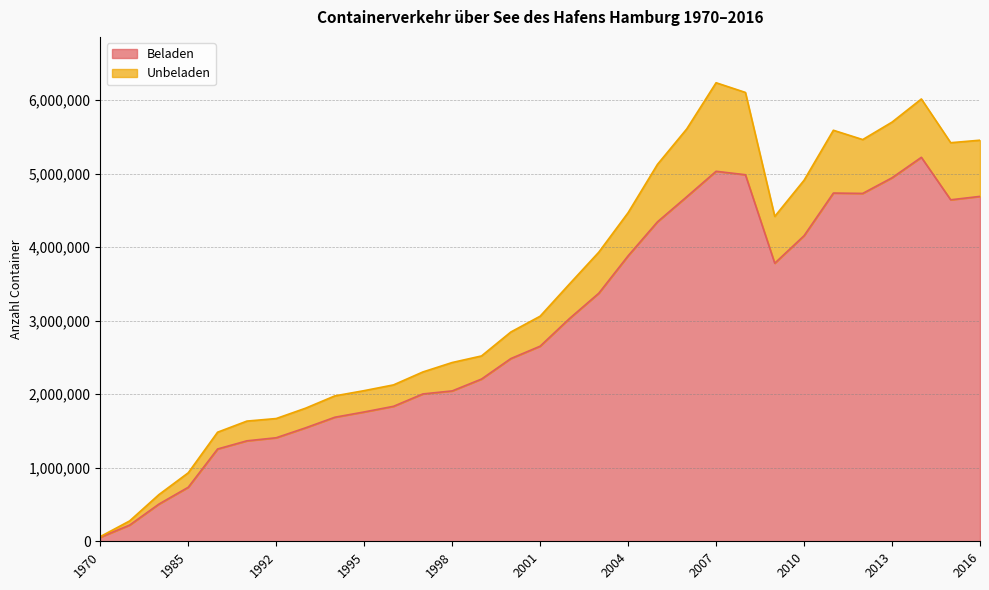

What are all the series names shown in the legend?

Beladen, Unbeladen